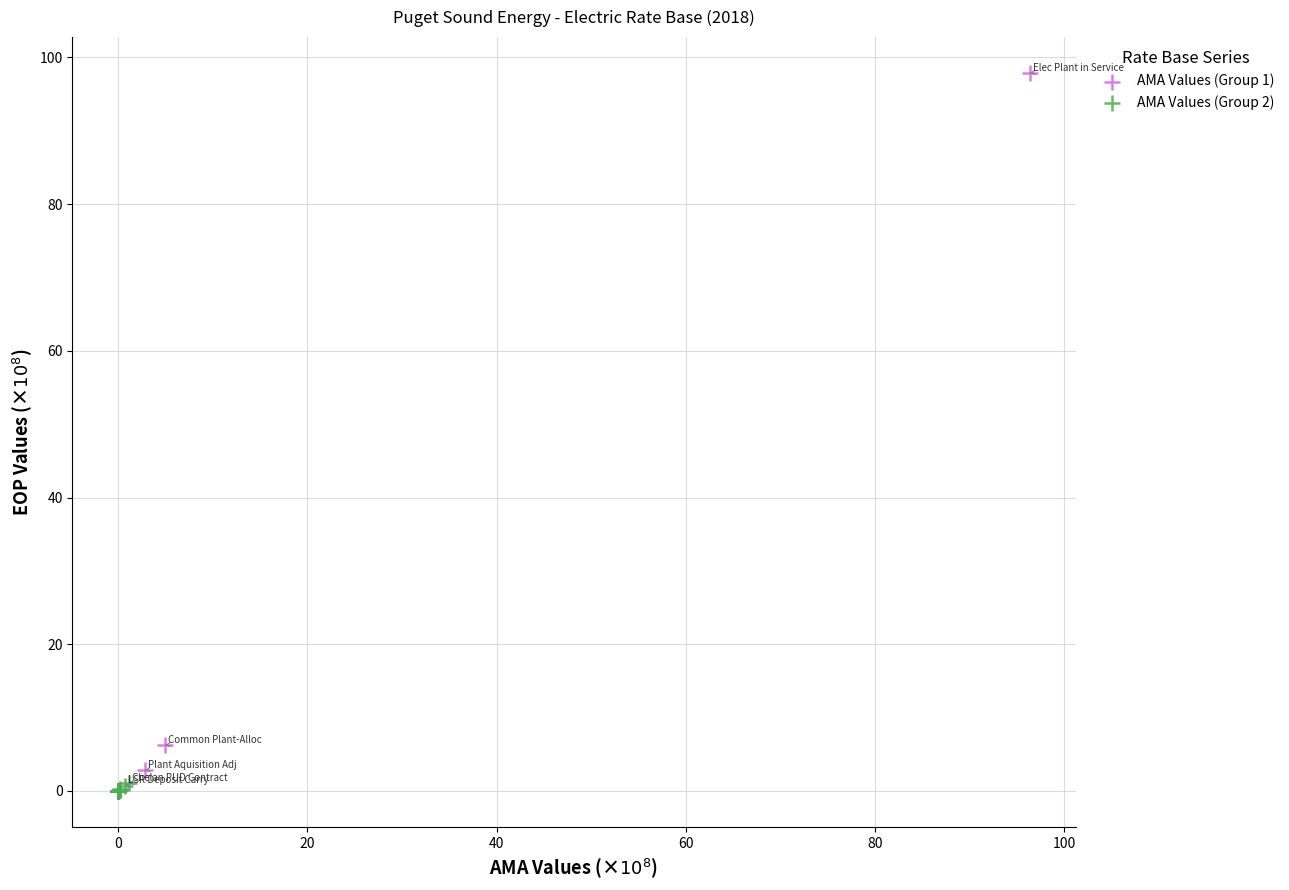

Which series has the largest Y range (max minus min)?

AMA Values (Group 1)